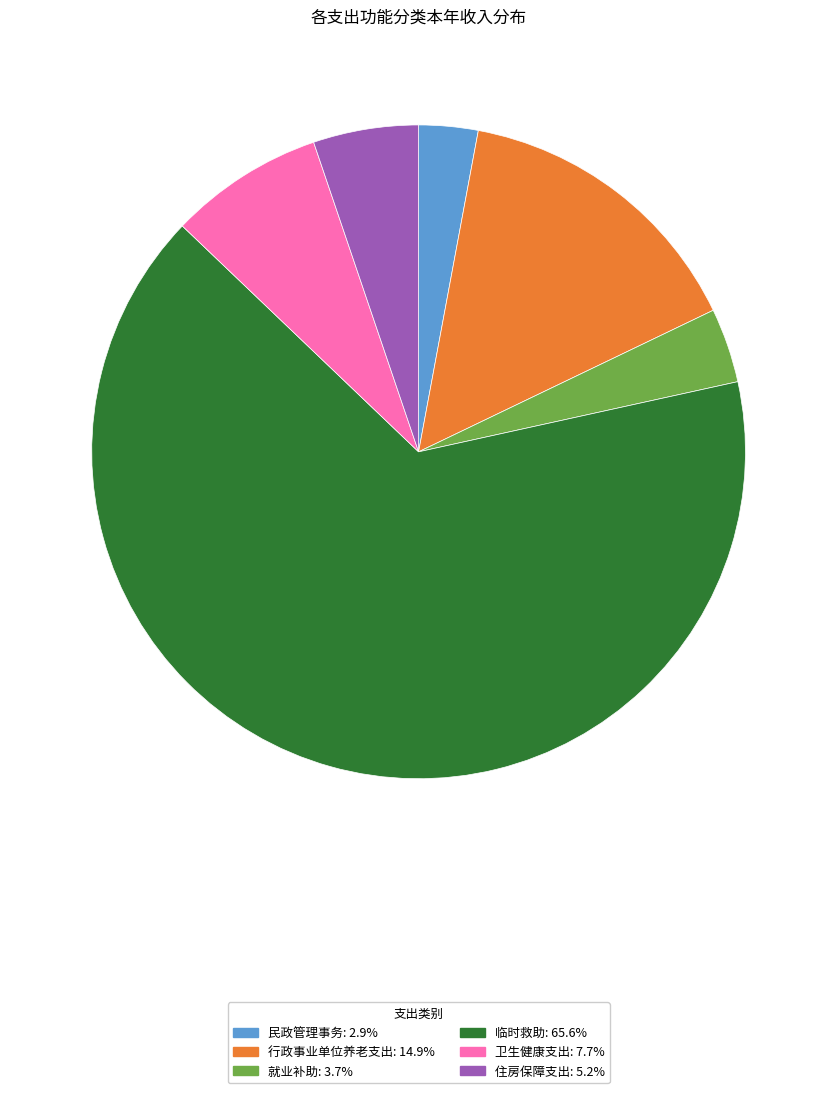

What is the ratio of the value at 住房保障支出 to the value at 卫生健康支出?

0.7